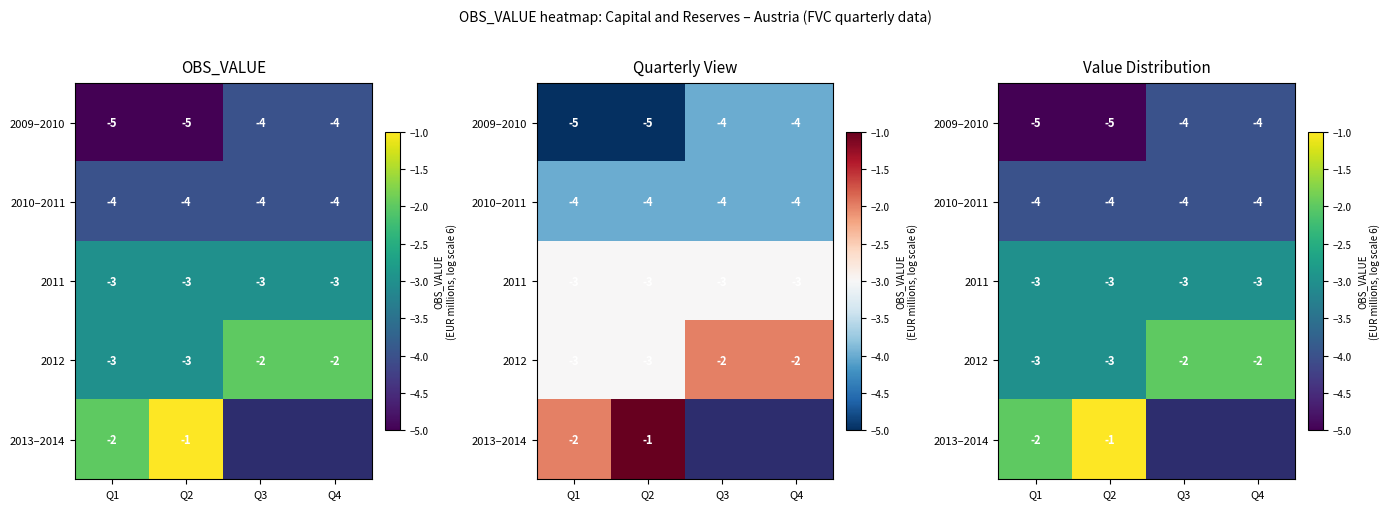

The 2010–2011 series shows -6.8 at Q3. True or false?

False